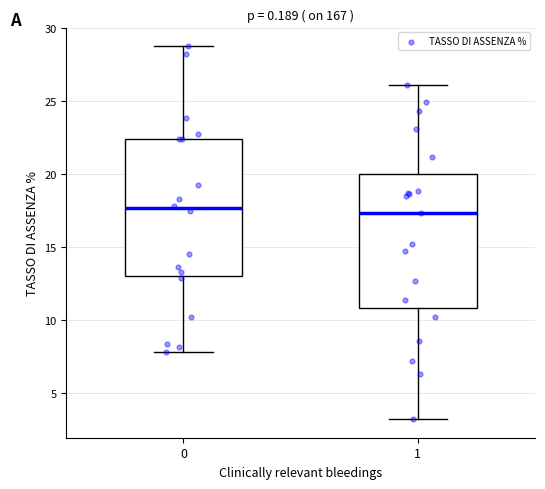

Reading left to right, read every box against the y-axis: the position of its median line, the range the box covers, and the ends of its whiskers. The values are not printed on the chart, so give them approximately, as read against the axis.

0: median 17.5, box 13.0 to 22.5, whiskers 8.0 to 29.0
1: median 17.5, box 11.0 to 20.0, whiskers 3.0 to 26.0